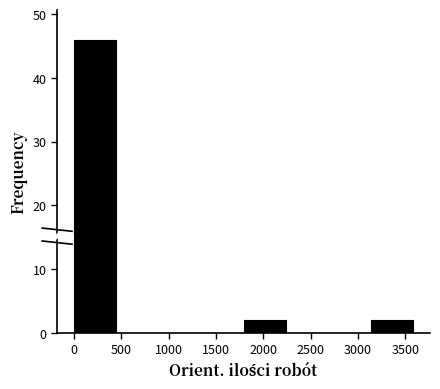

What is the height of the bar covering 0 to 450 on the x-axis? Neither the bar edges nor the heights are printed on the chart, so give them approximately, as read against the axes.

46